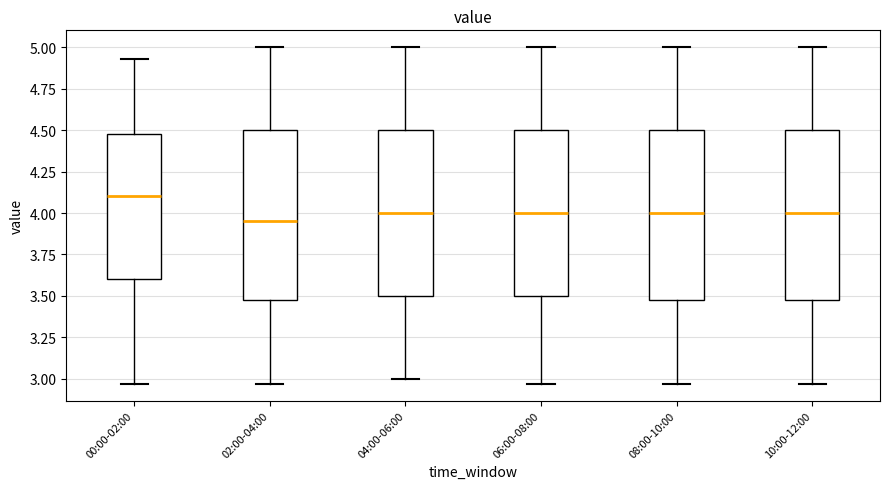

Which box's median line is the highest?

00:00-02:00